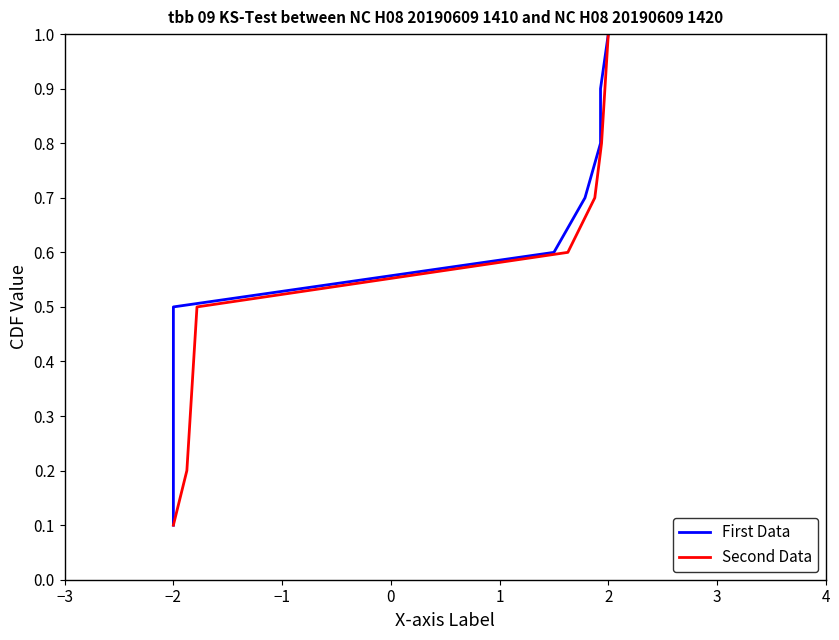

True or false: First Data has more than 2 interior local peaks.

False